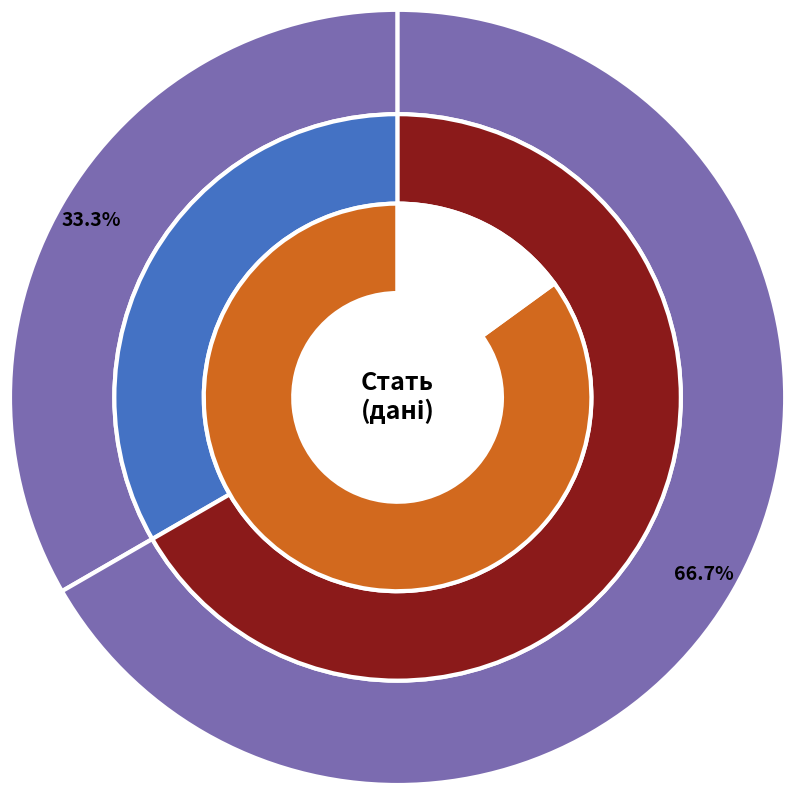

Which has a higher value, Жіноча or Чоловіча?

Жіноча